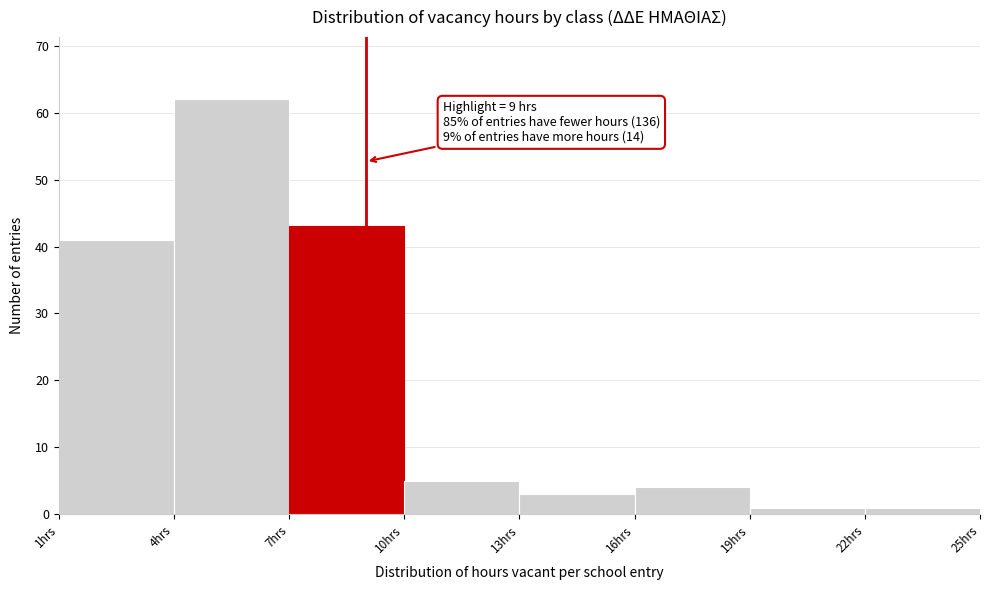

Which range on the x-axis has the tallest bar?

4 to 7